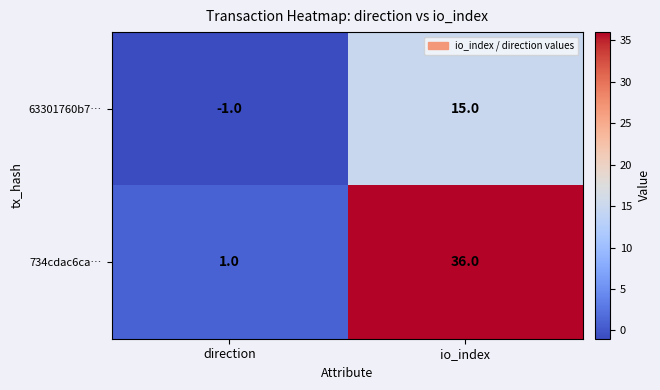

Which label corresponds to the largest value in the chart?

io_index